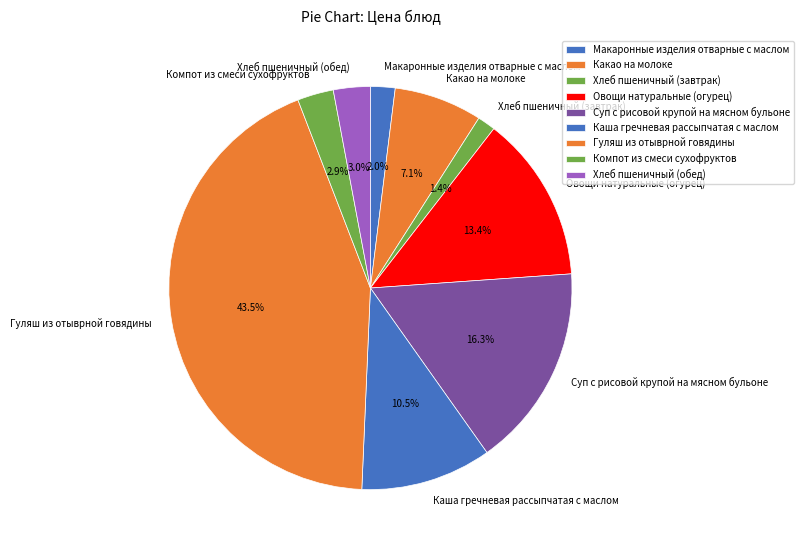

Does Овощи натуральные (огурец) represent more than half of the total?

No